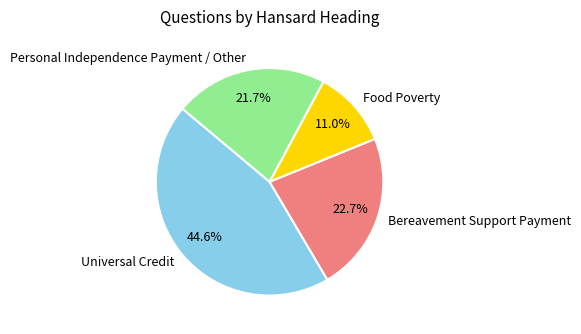

Between Bereavement Support Payment and Food Poverty, which is larger?

Bereavement Support Payment